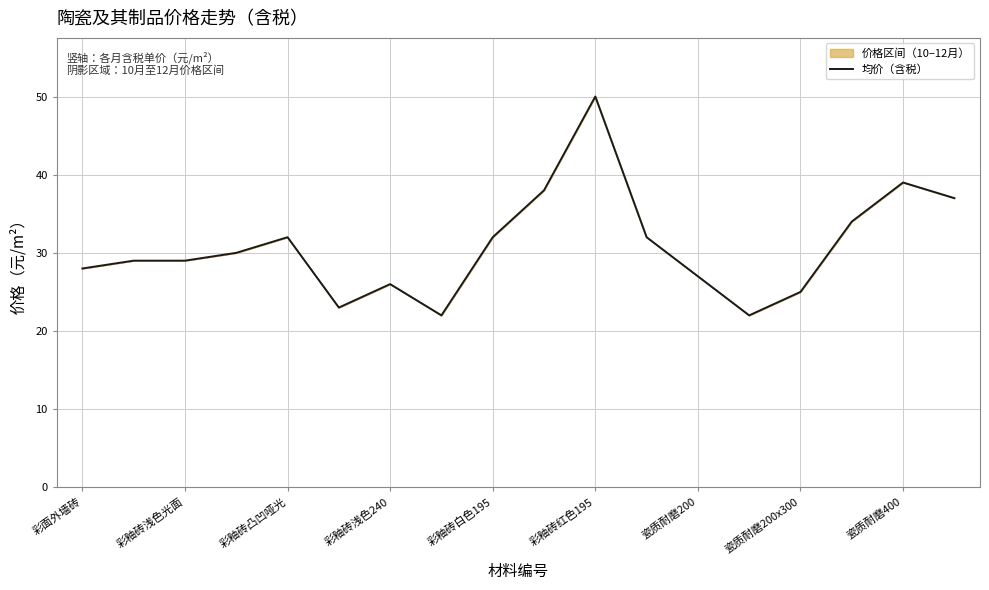

The value at 彩釉砖浅色光面 is 11. True or false?

False